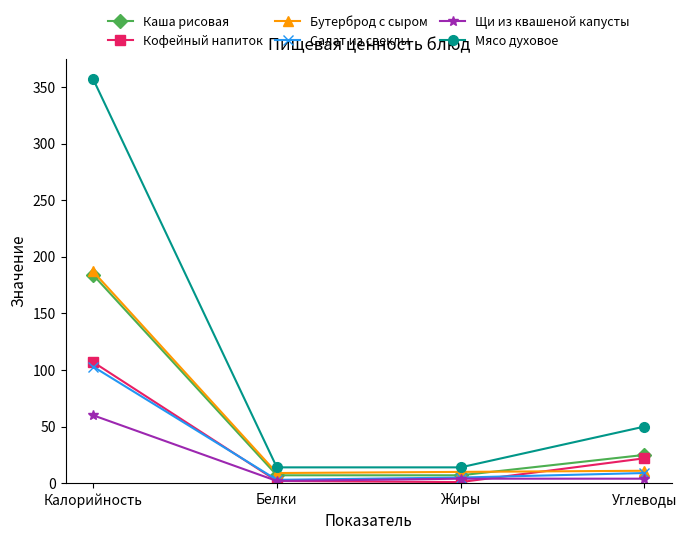

Is this an area chart (filled region under the line)?

No